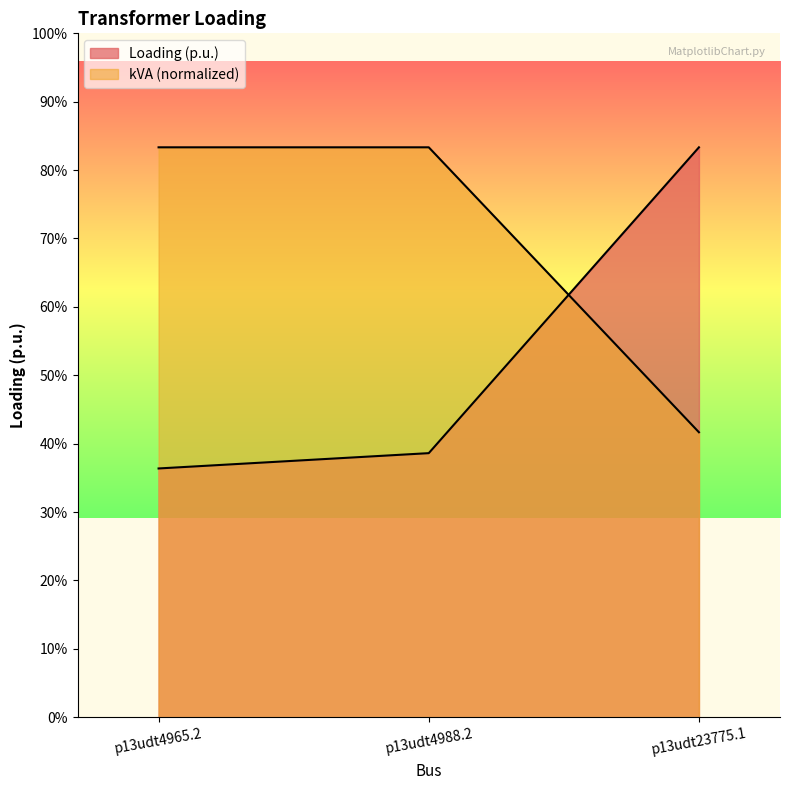

Rank the series at p13udt23775.1 from highest to lowest value.

Loading (p.u.), kVA